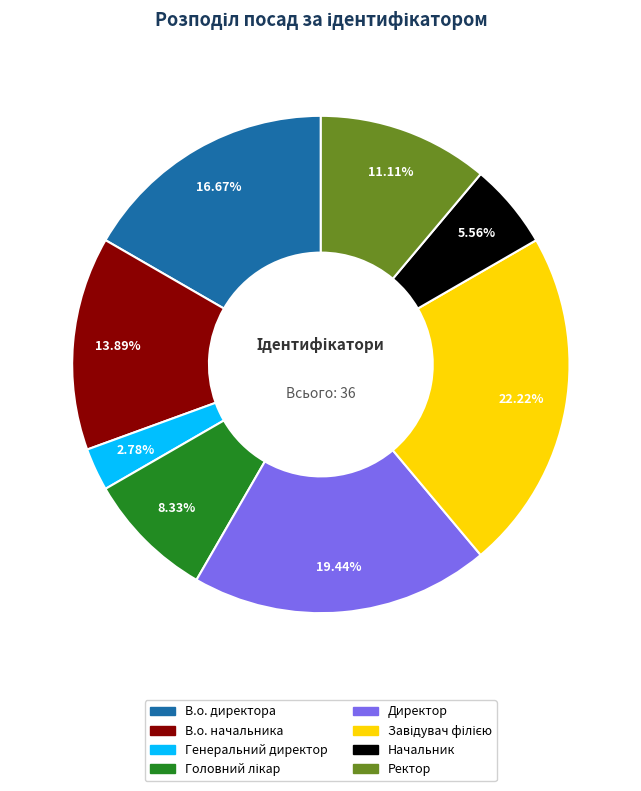

Is В.о. директора the majority of the pie?

No